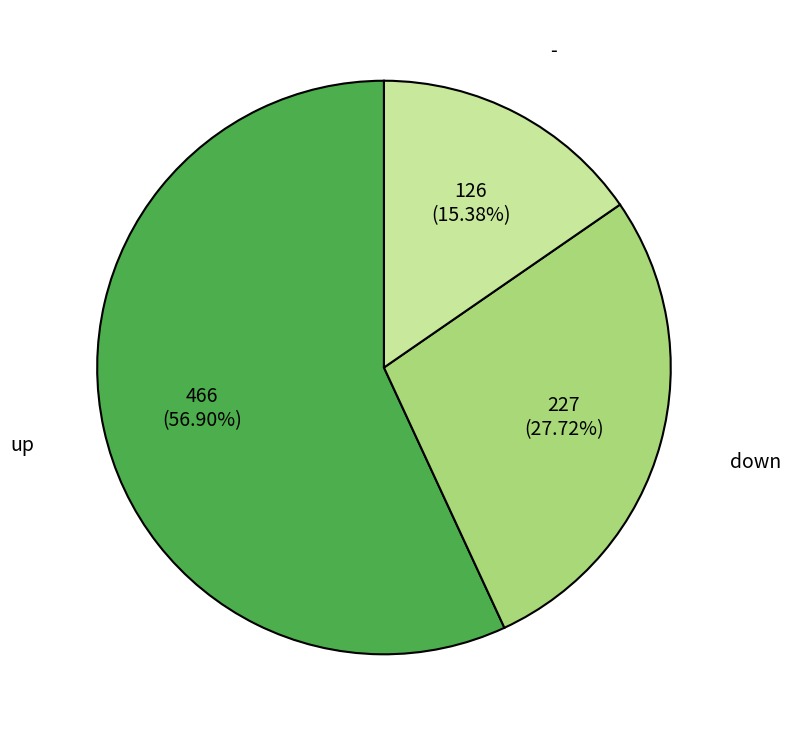

Rank the categories by value from lowest to highest.

-, down, up